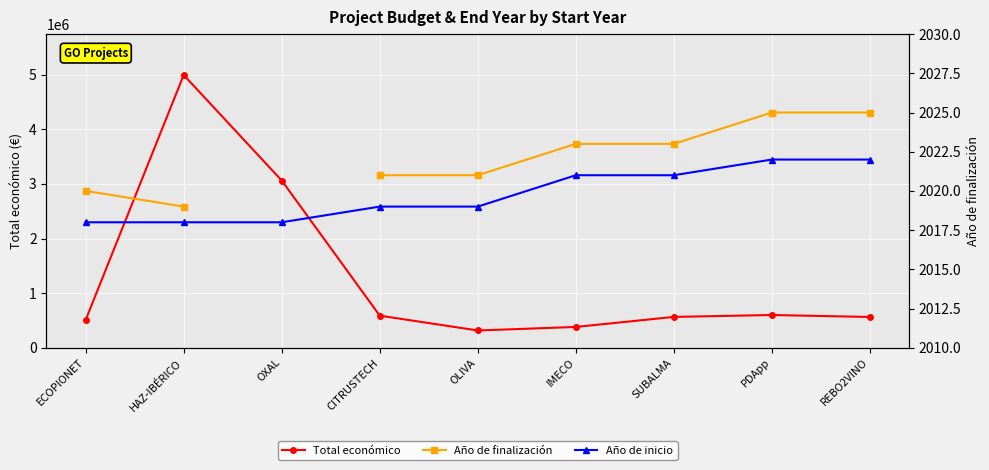

At which label does Año de inicio reach its minimum?

ECOPIONET